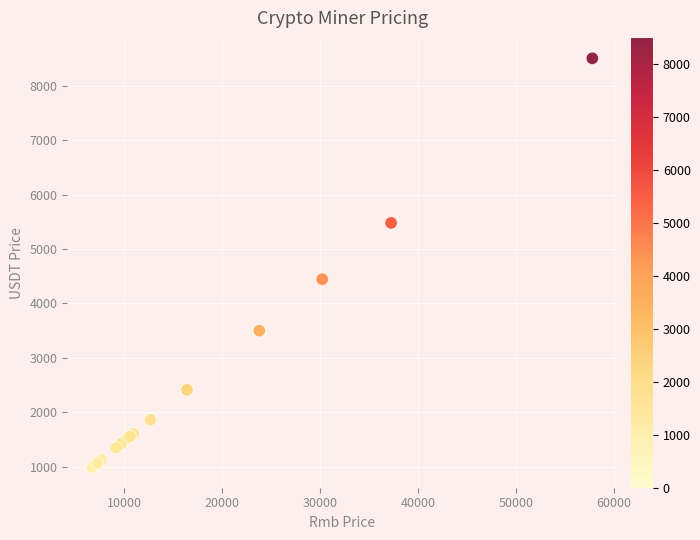

What Y value in the scatter plot is closest to 4746?

4445.2